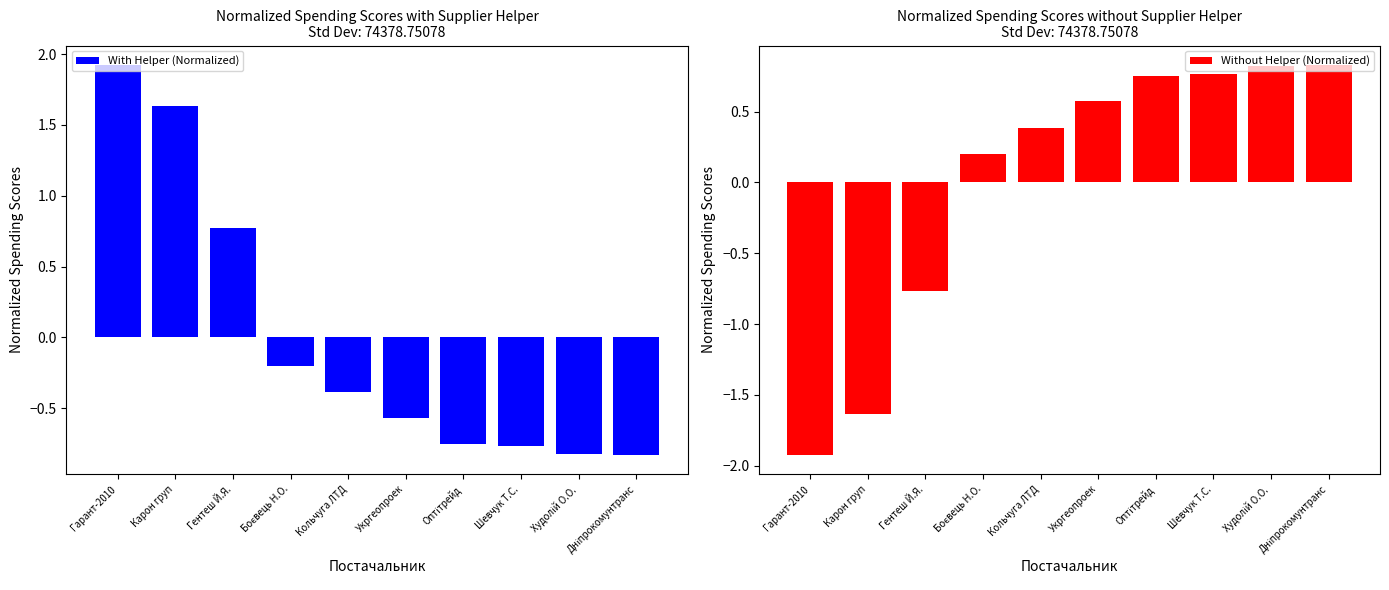

How many values in Without Helper (Normalized) are below zero?

3